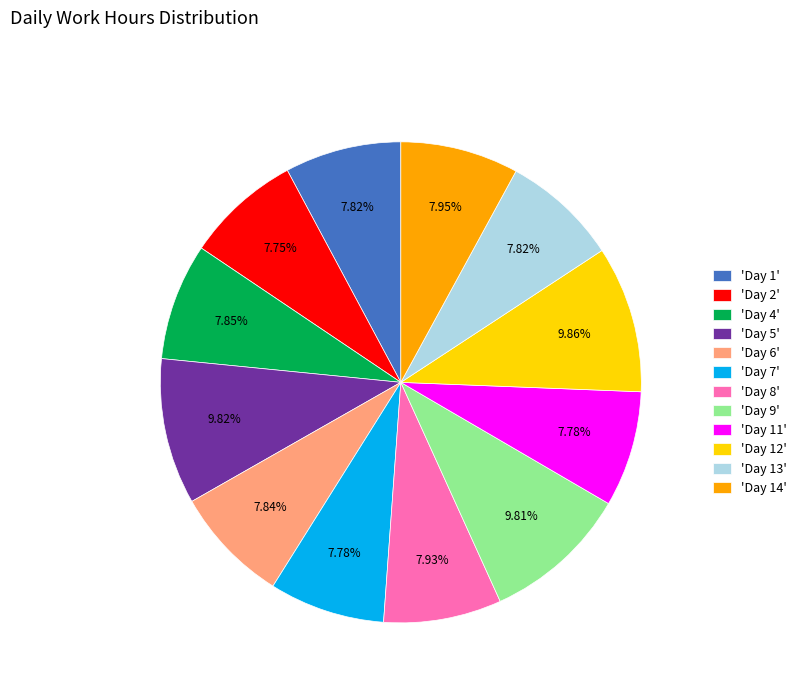

Does any single category account for the majority?

No